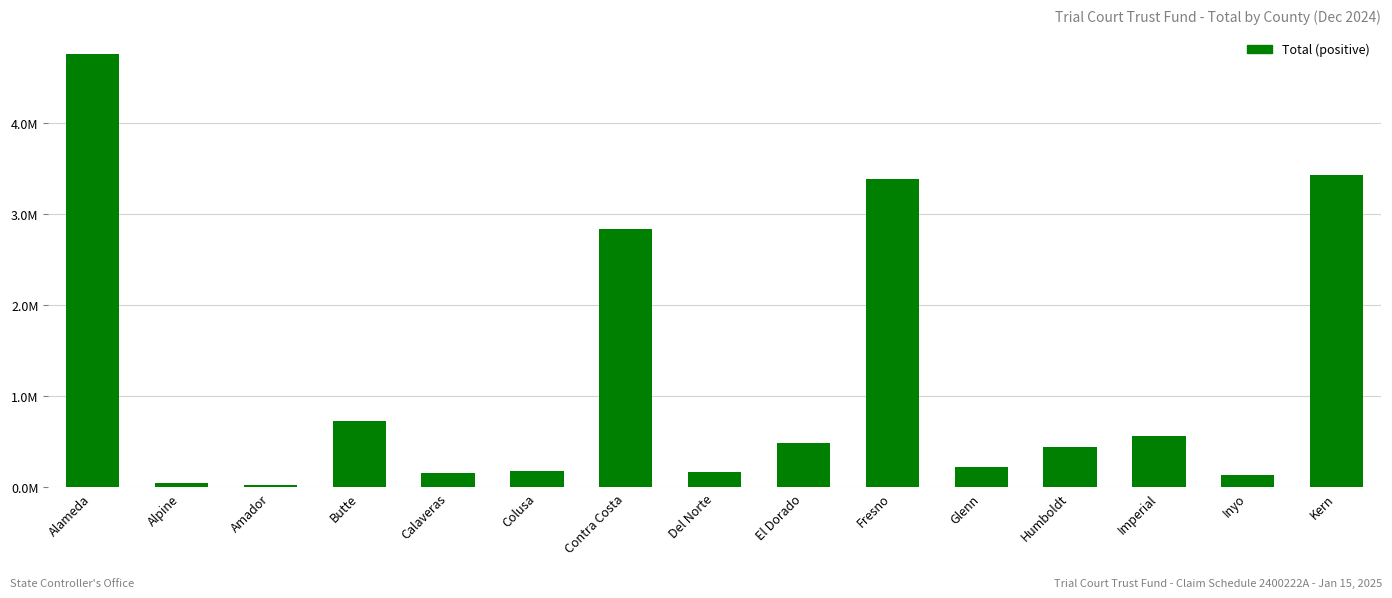

The value at Imperial is 564090.7. True or false?

True